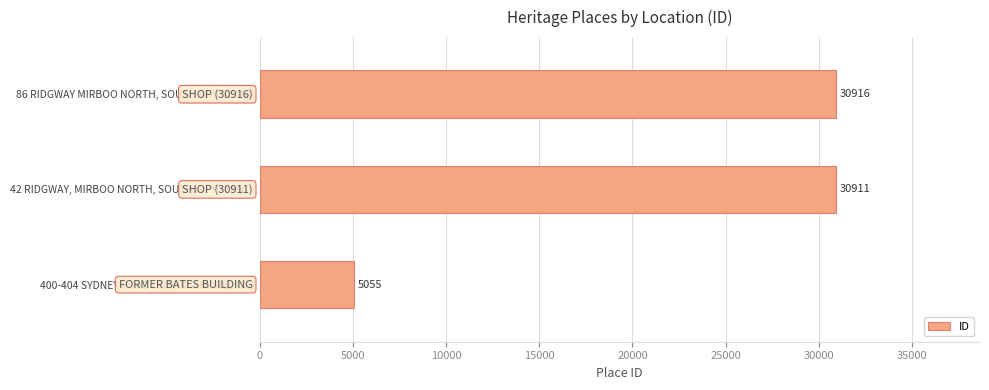

What is the sum of all values?

66882